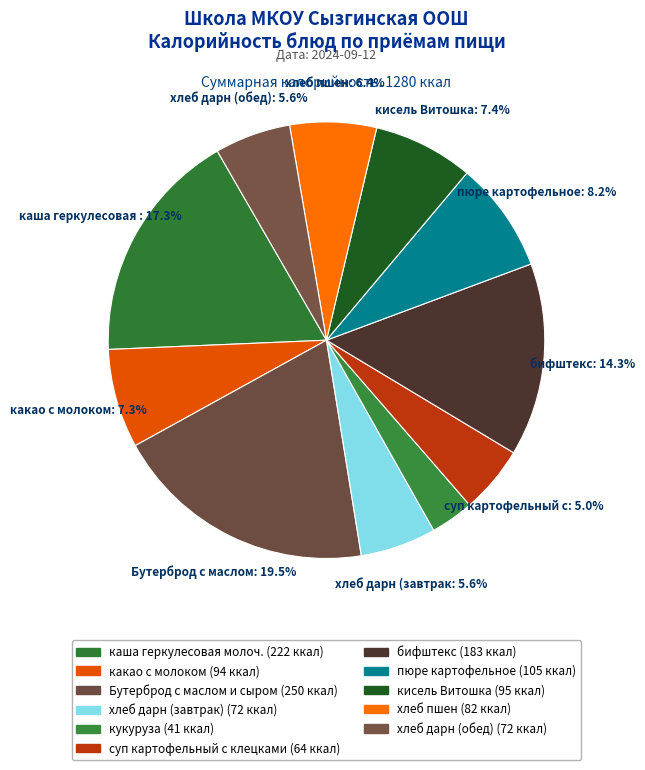

Approximately how many times larger is the value at бифштекс compared to суп картофельный с клецками?

2.9